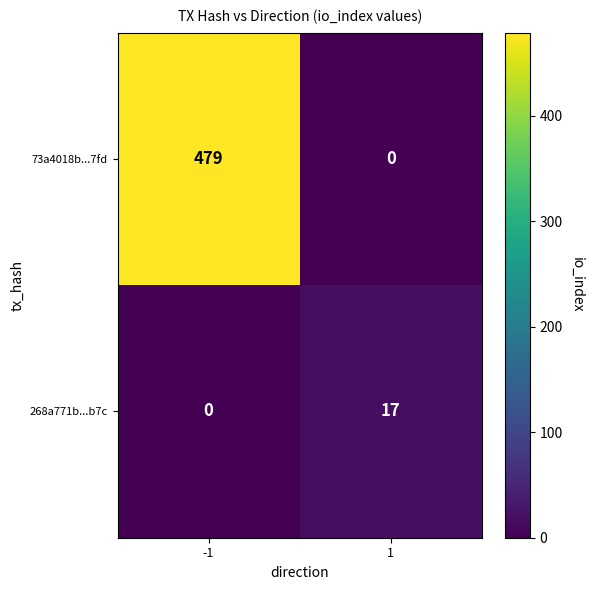

List the series in order of their peak value, highest first.

73a4018b...7fd, 268a771b...b7c